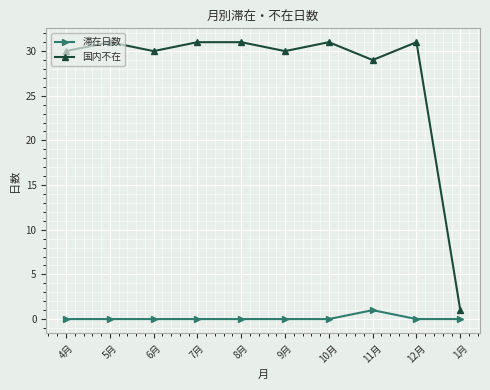

True or false: 国内不在 has more than 2 interior local peaks.

True